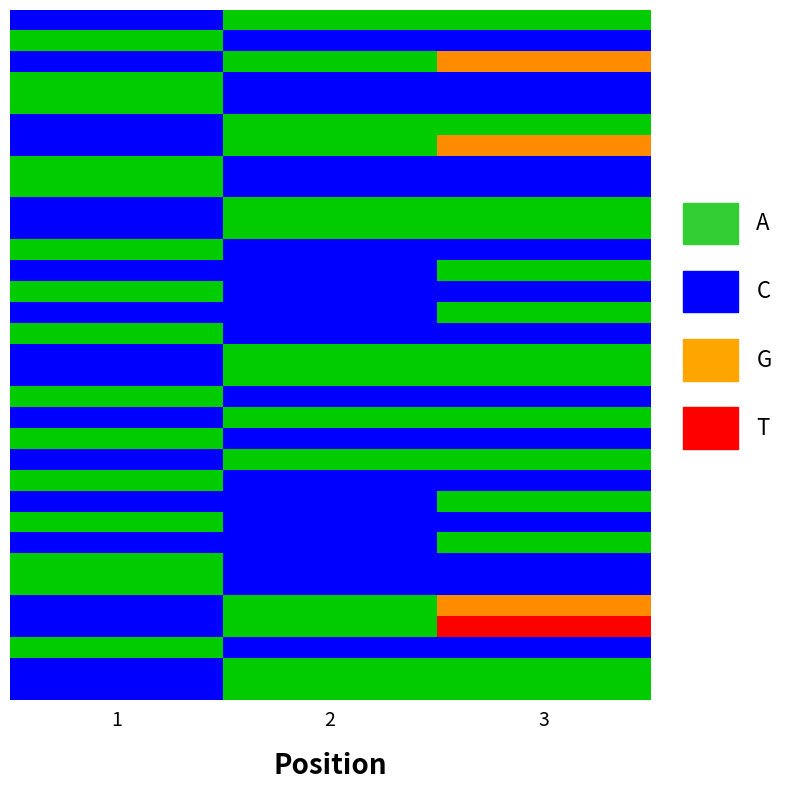

The value at 25 is 4. True or false?

True